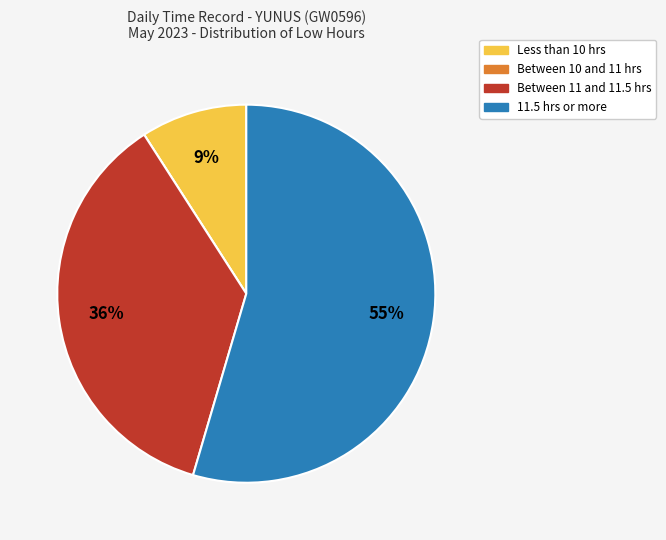

To the nearest percent, what is the average slice percentage?

25%